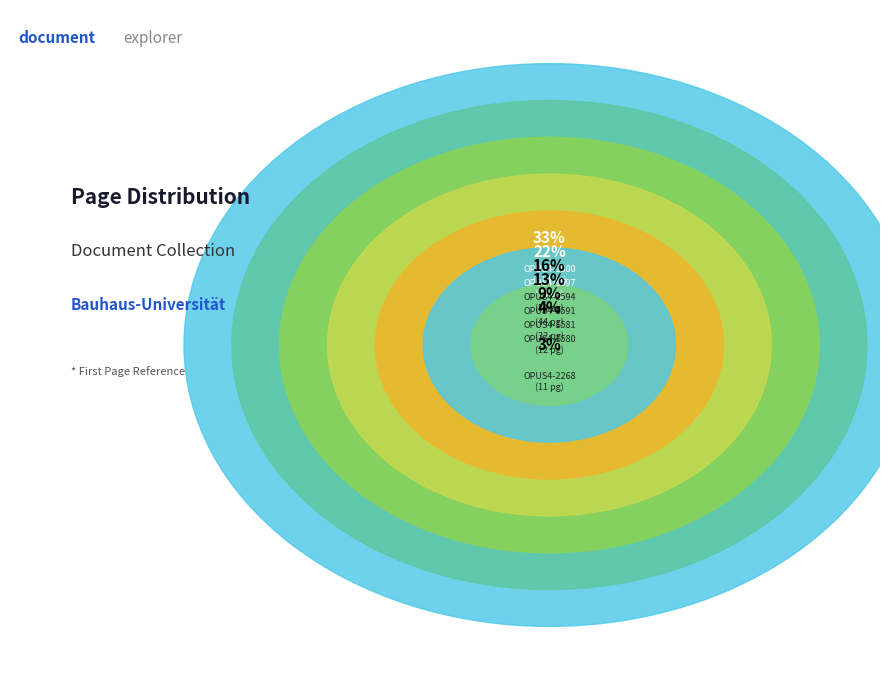

True or false: OPUS4-1600 accounts for 33% of the total.

True